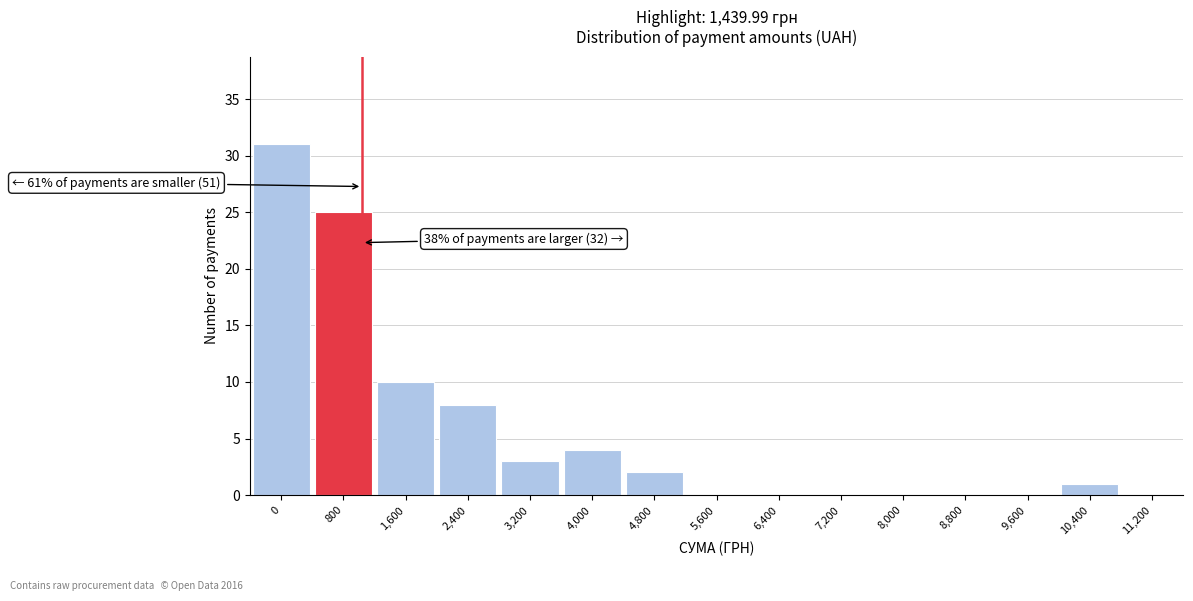

Reading left to right, what are all the values shown in this chart?

0=31	800=25	1,600=10	2,400=8	3,200=3	4,000=4	4,800=2	5,600=0	6,400=0	7,200=0	8,000=0	8,800=0	9,600=0	10,400=1	11,200=0